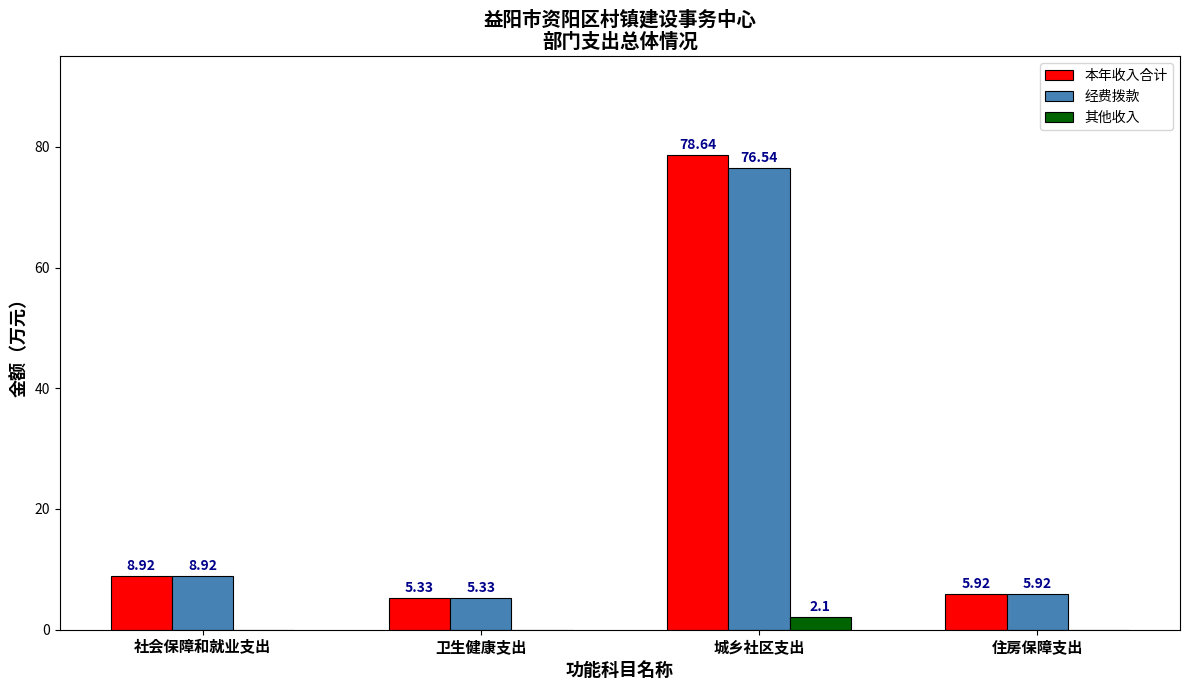

What is the sum of the 本年收入合计 values at 社会保障和就业支出 and 住房保障支出?

14.8